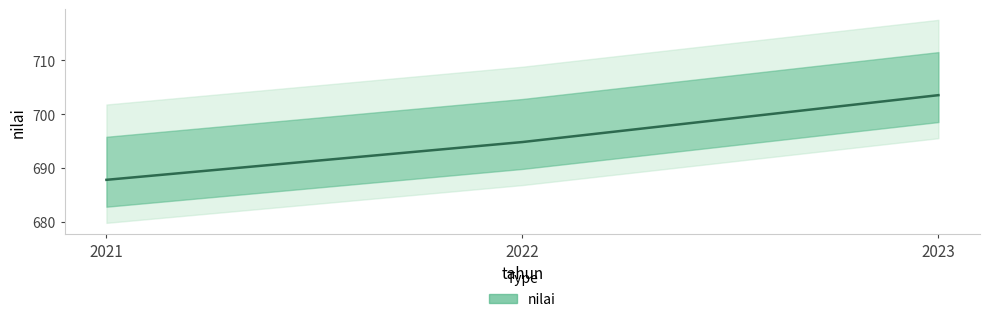

What is the approximate value at 2023?

703.5